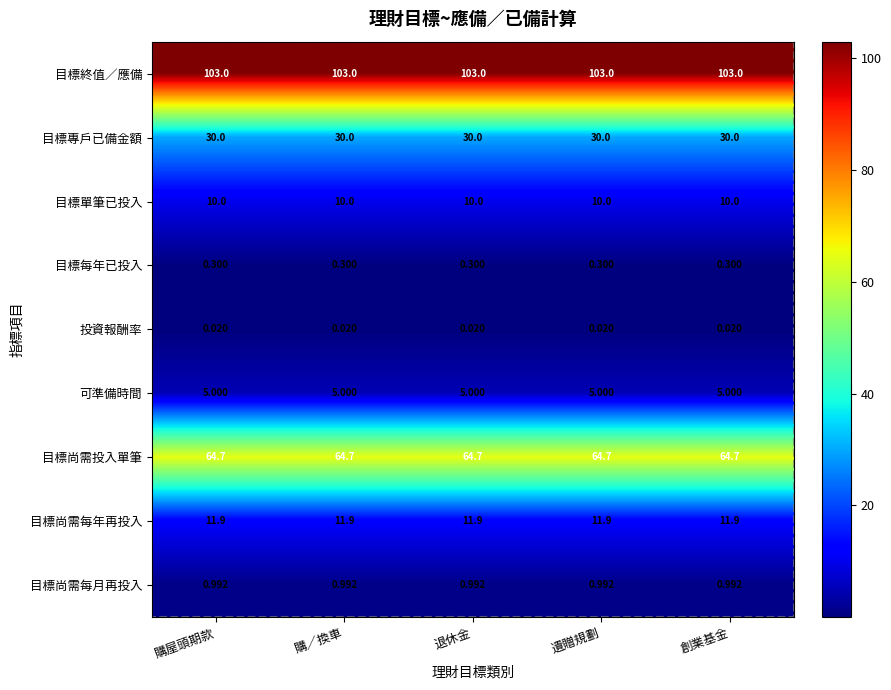

What value does the 可準備時間 series have at 創業基金?

5.0